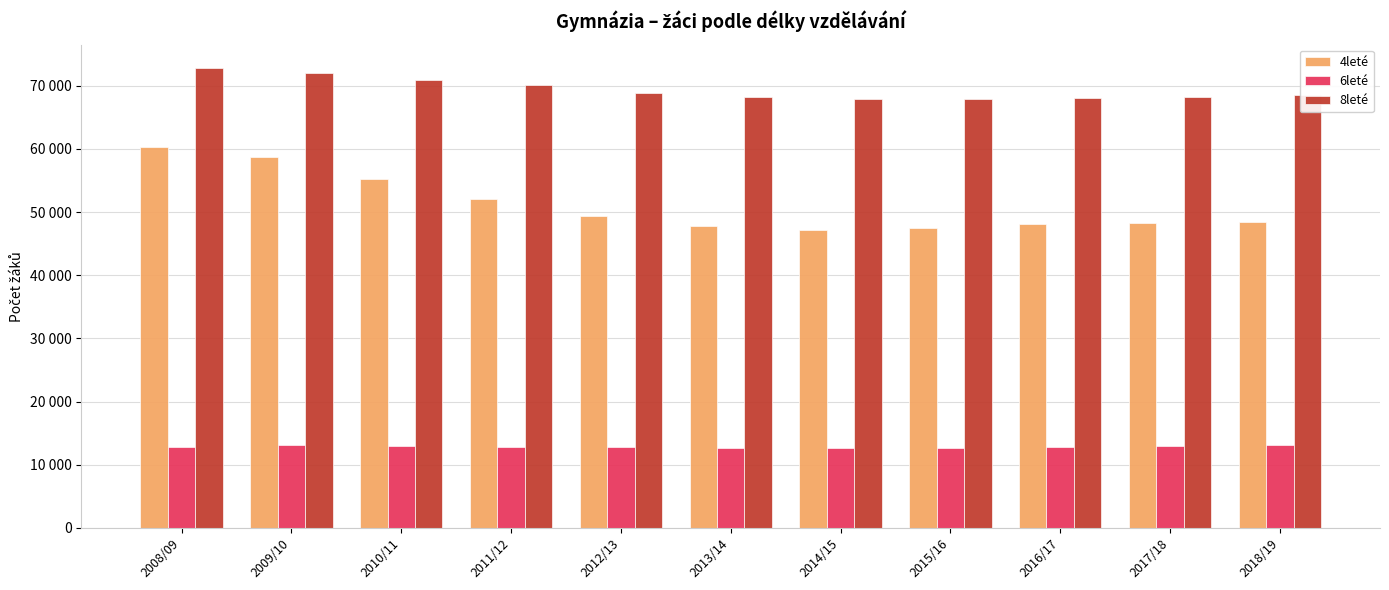

What are all the series names shown in the legend?

4leté, 6leté, 8leté